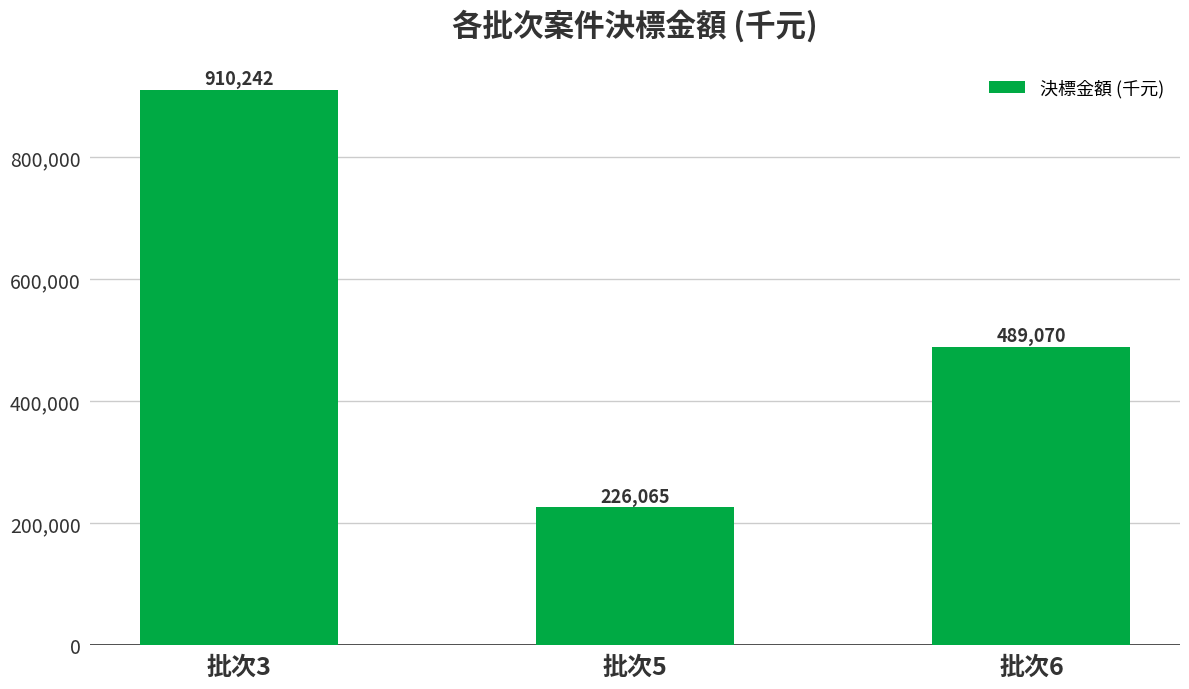

Read the value at 批次5.

226065